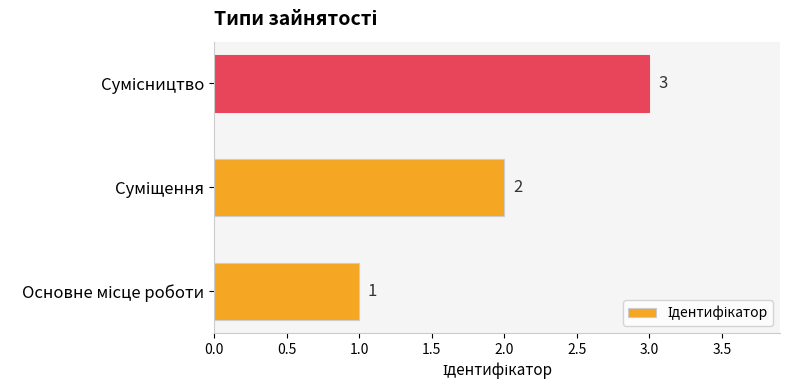

What is the sum of all values?

6